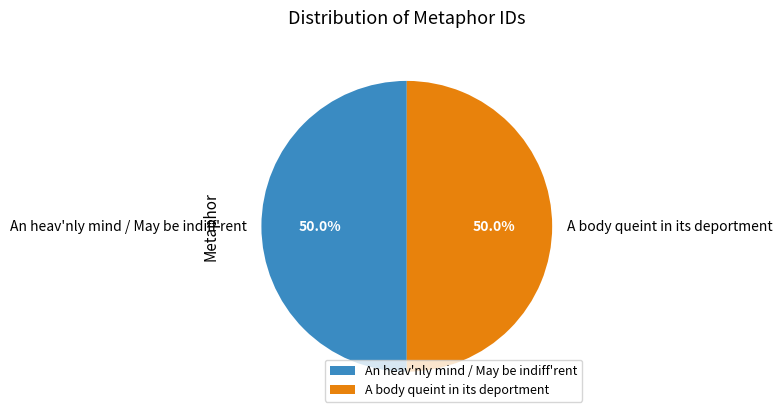

How many slices are in this pie chart?

2